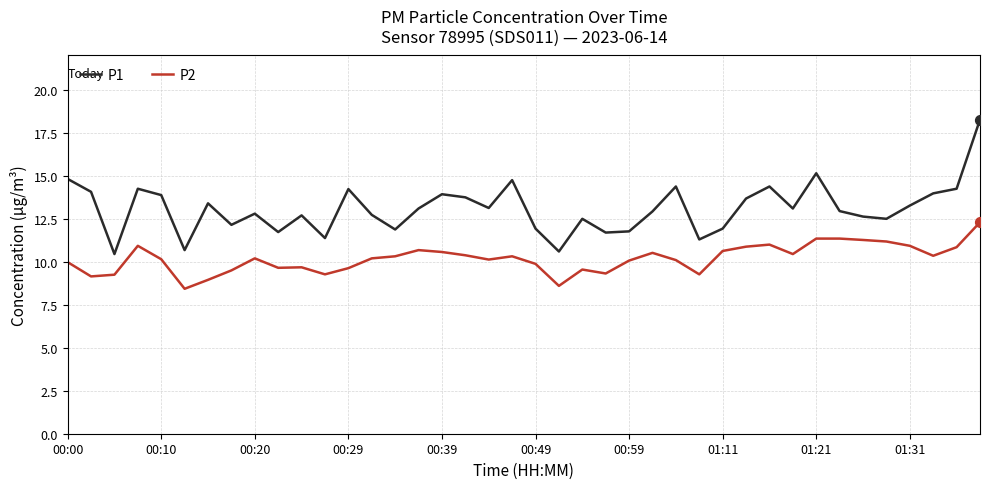

What are all the series names shown in the legend?

P1, P2